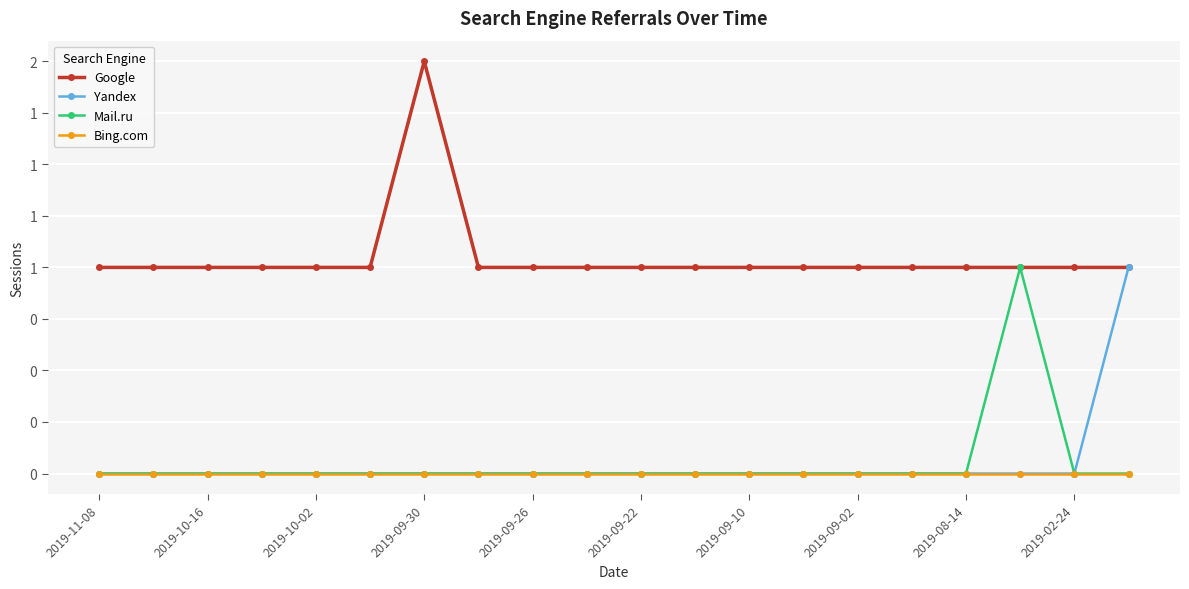

Which series has the largest total across all categories?

Google